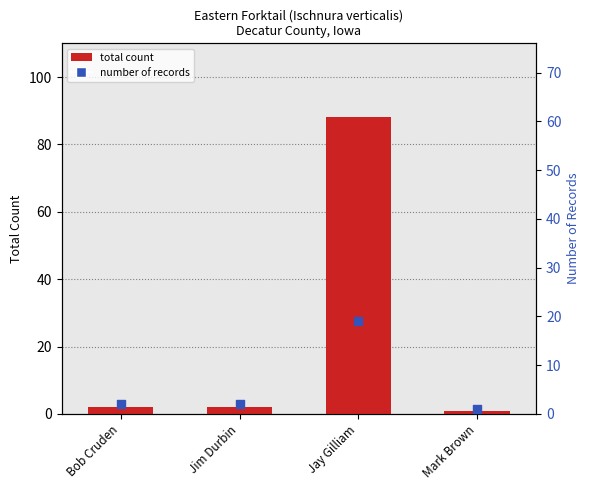

Is the value of number of records at Jim Durbin greater than the value of total count at Jay Gilliam?

No